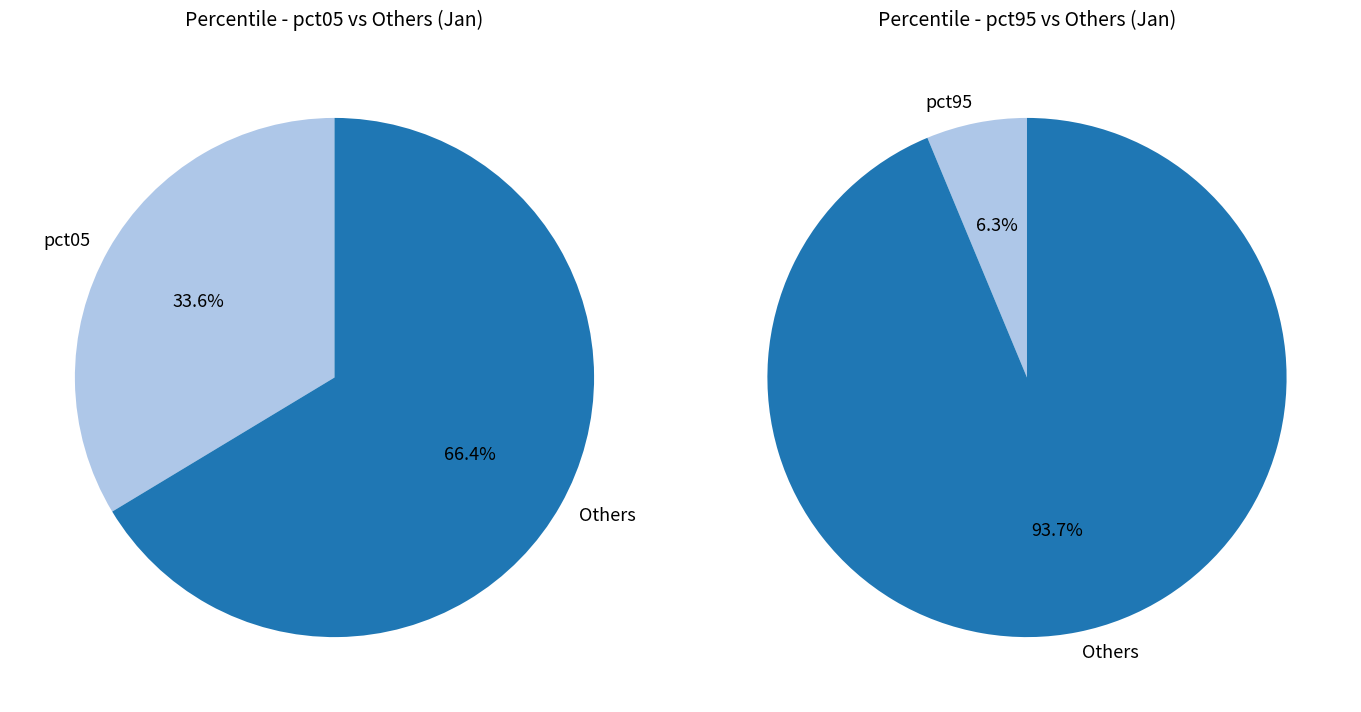

The pct25 slice represents 24% of the pie. True or false?

False